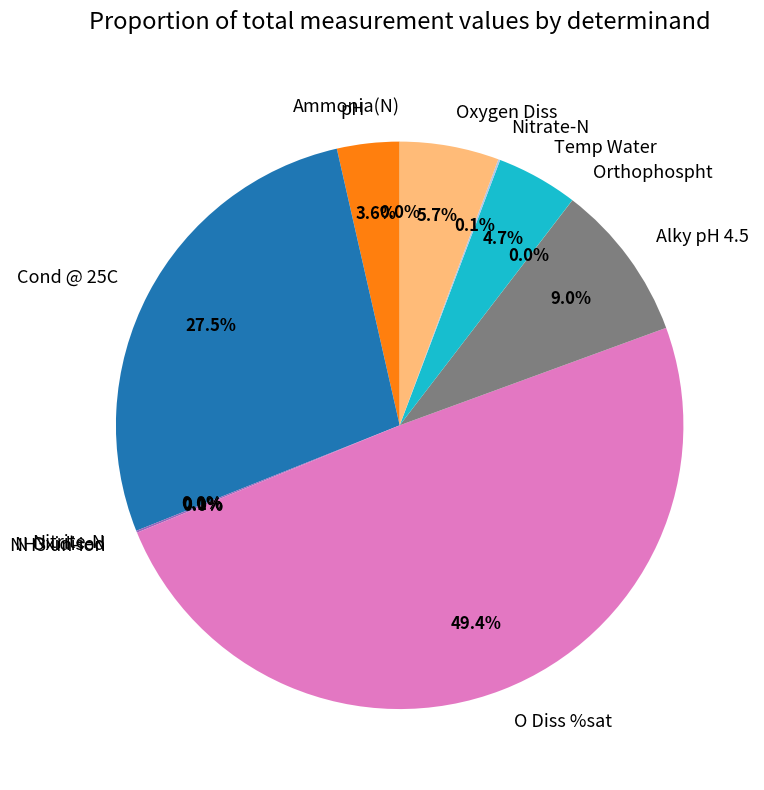

Which slice is the largest?

O Diss %sat